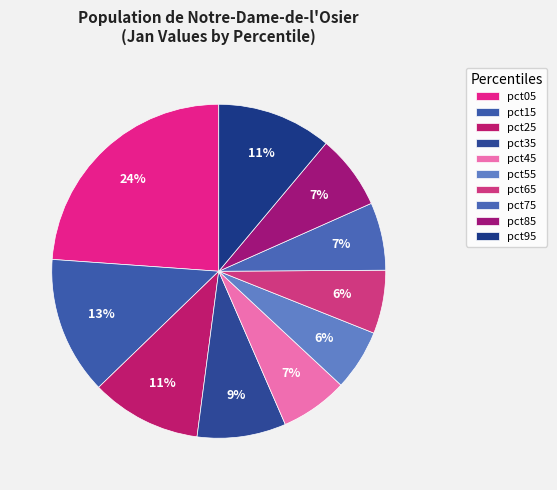

Count the number of slices in the pie.

10